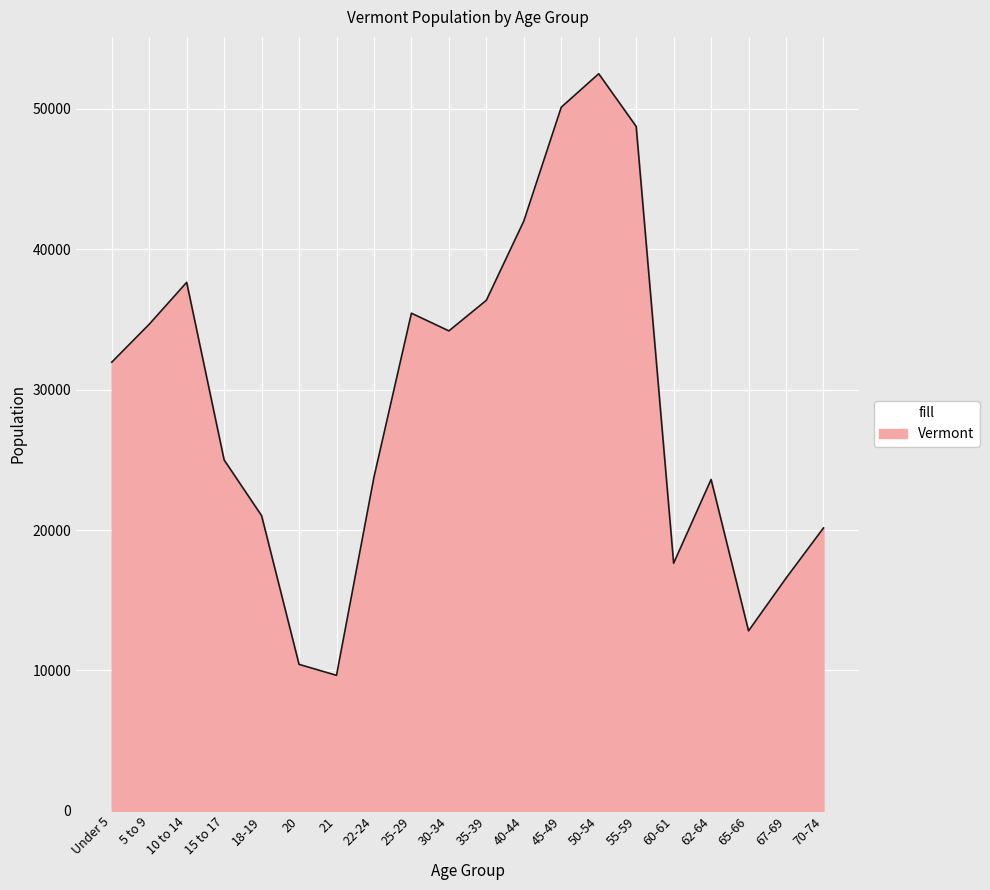

What is the difference between the maximum and minimum values?

42842